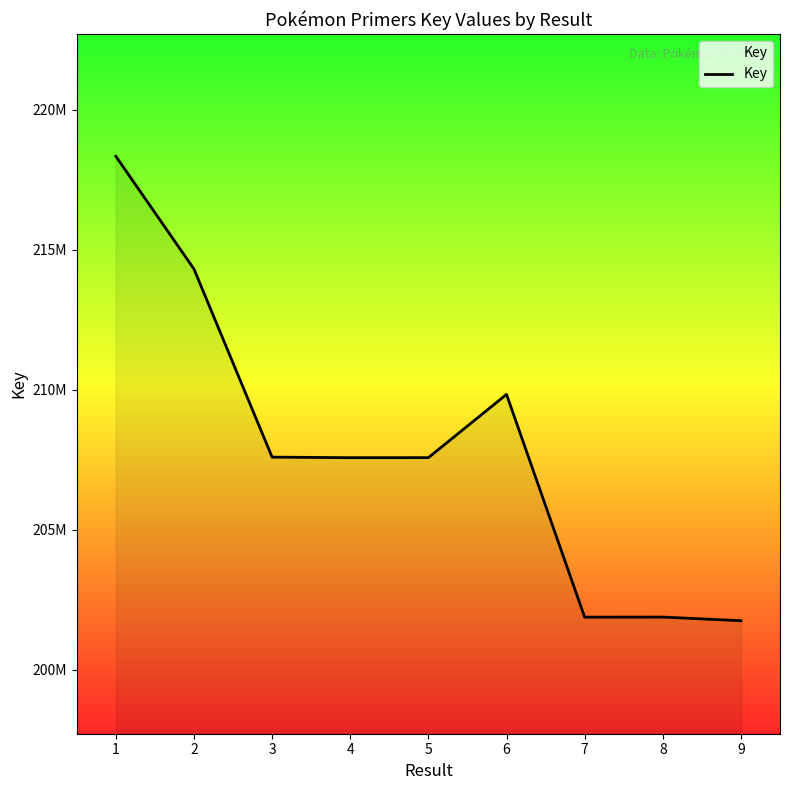

Is this an area chart (filled region under the line)?

Yes